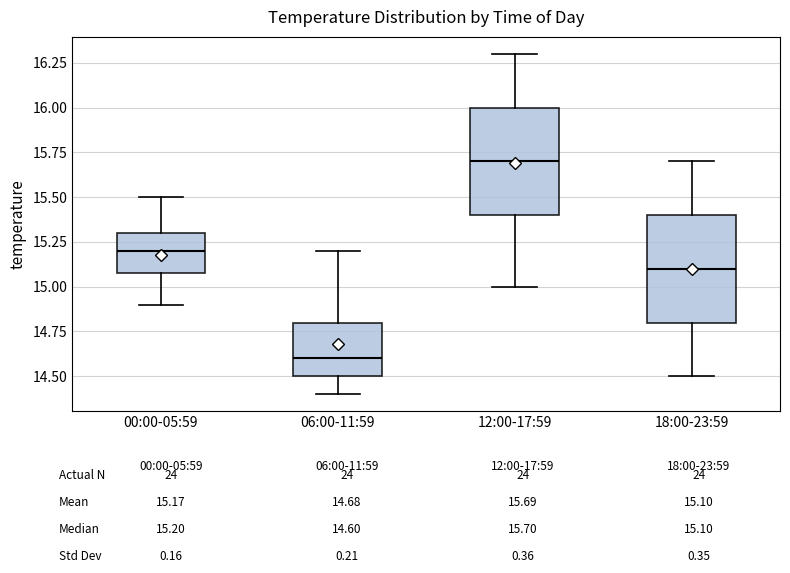

Reading left to right, read every box against the y-axis: the position of its median line, the range the box covers, and the ends of its whiskers. The values are not printed on the chart, so give them approximately, as read against the axis.

00:00-05:59: median 15.2, box 15.1 to 15.3, whiskers 14.9 to 15.5
06:00-11:59: median 14.6, box 14.5 to 14.8, whiskers 14.4 to 15.2
12:00-17:59: median 15.7, box 15.4 to 16.0, whiskers 15.0 to 16.3
18:00-23:59: median 15.1, box 14.8 to 15.4, whiskers 14.5 to 15.7